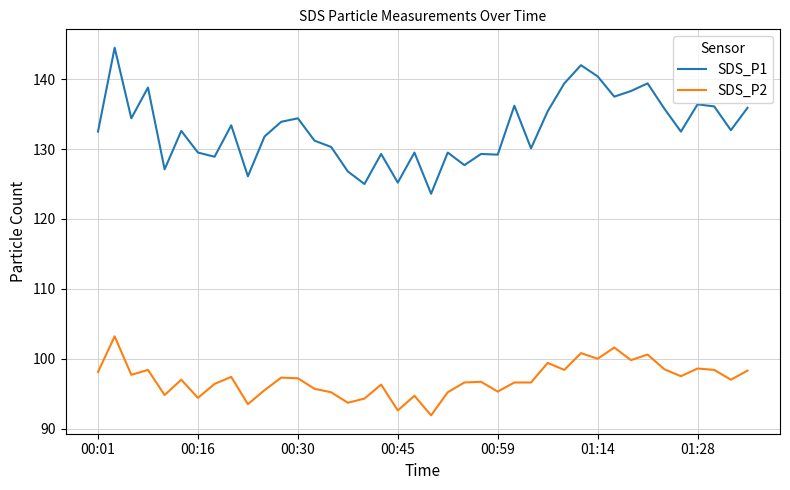

Which series has the largest total across all categories?

SDS_P1